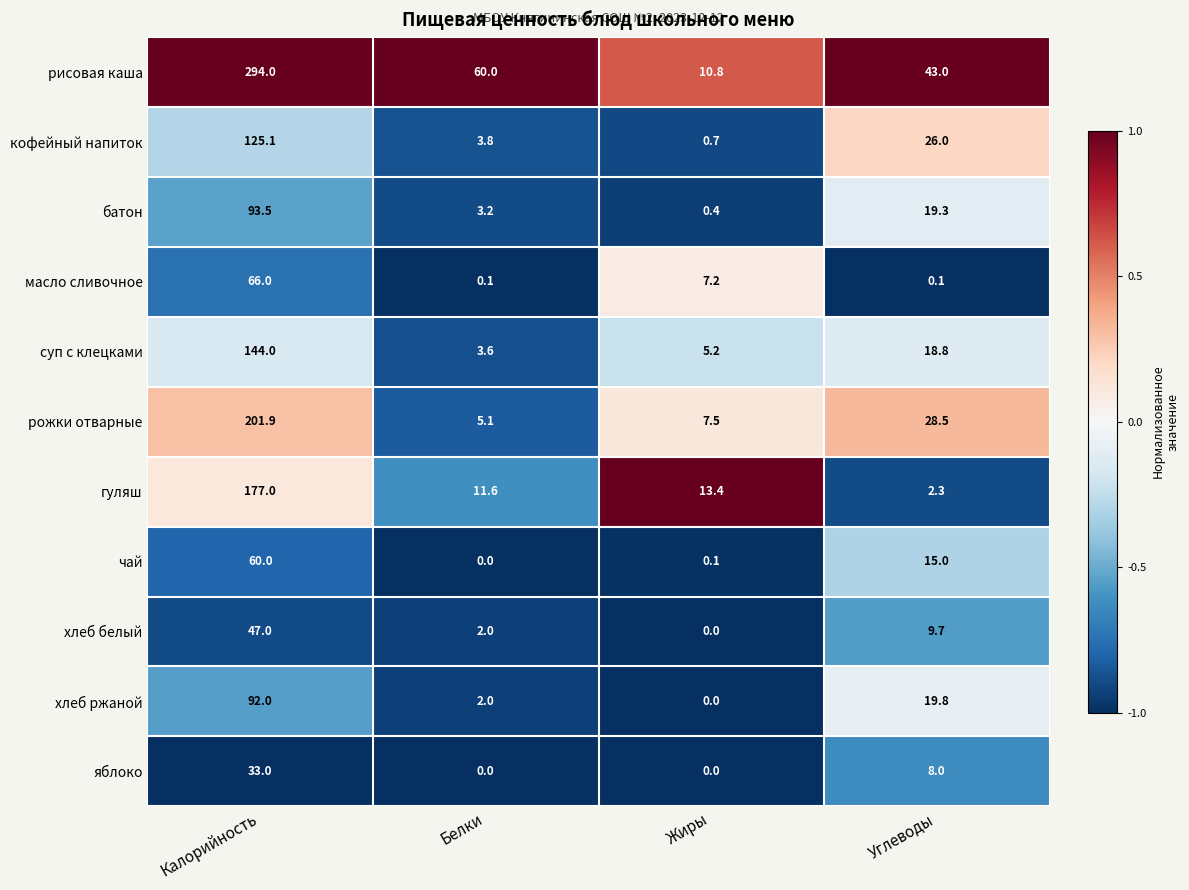

What is the spread (max minus min) of values at Белки?

60.0